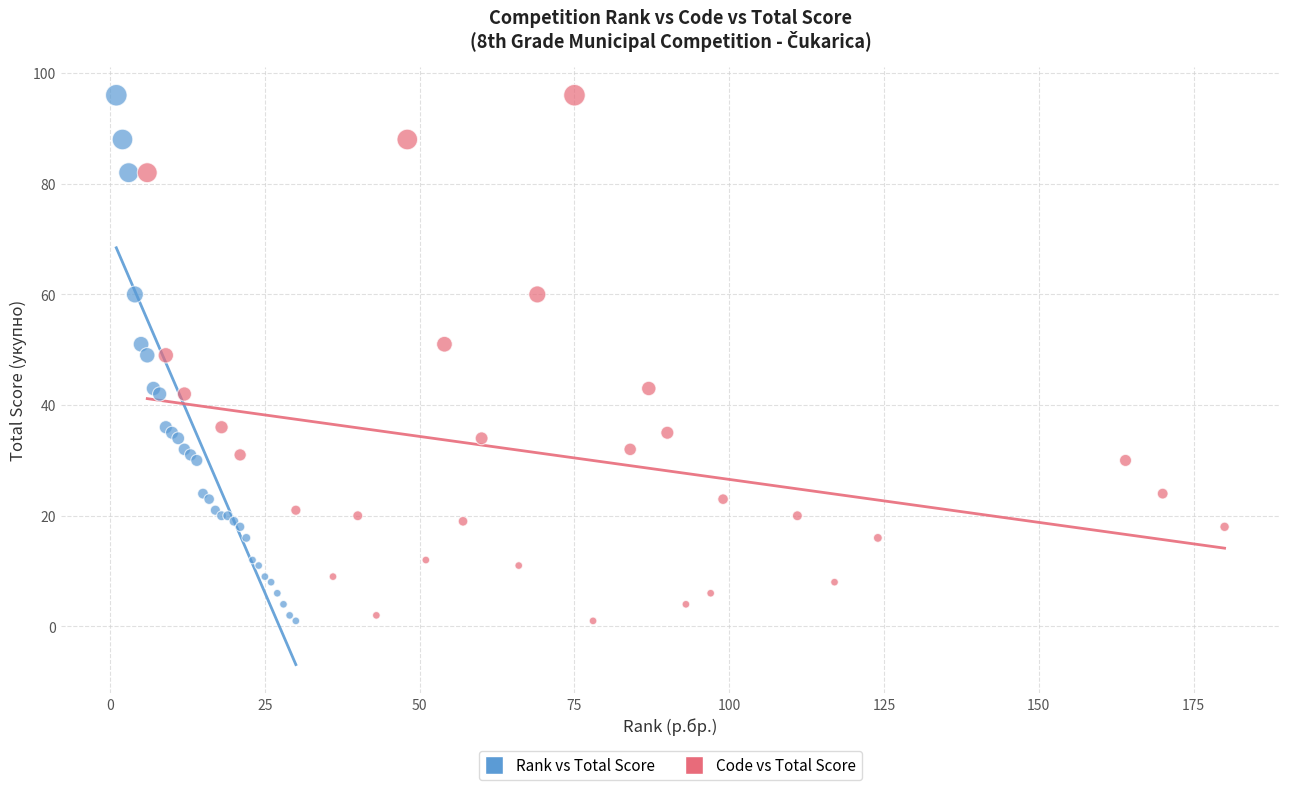

What are all the series names shown in the legend?

Rank vs Total Score, Code vs Total Score